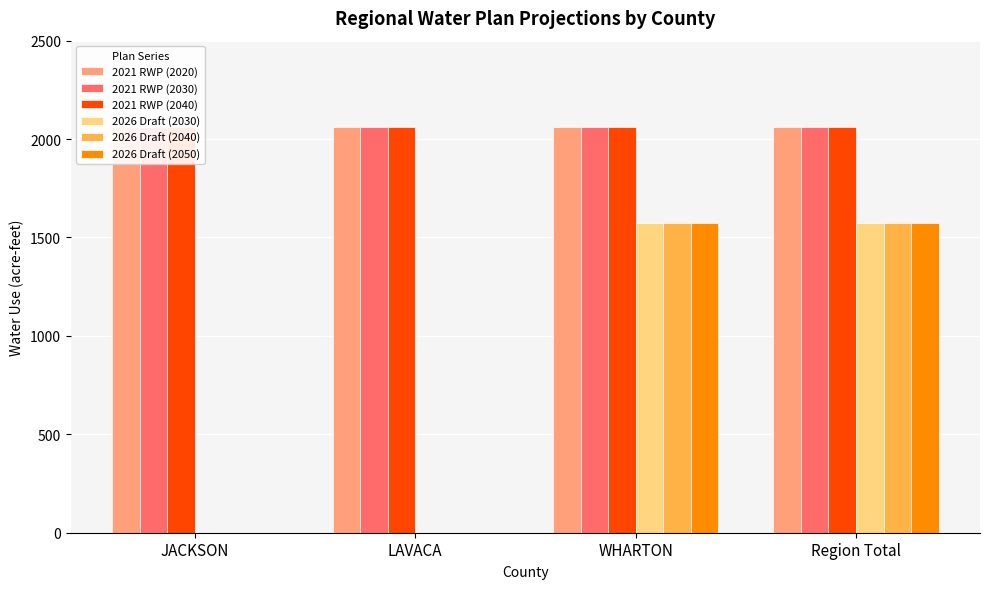

Reading left to right, transcribe all the data shown in this chart.

2021 RWP (2020): JACKSON=2060	LAVACA=2060	WHARTON=2060	Region Total=2060
2021 RWP (2030): JACKSON=2060	LAVACA=2060	WHARTON=2060	Region Total=2060
2021 RWP (2040): JACKSON=2060	LAVACA=2060	WHARTON=2060	Region Total=2060
2026 Draft (2030): JACKSON=0	LAVACA=0	WHARTON=1572	Region Total=1572
2026 Draft (2040): JACKSON=0	LAVACA=0	WHARTON=1572	Region Total=1572
2026 Draft (2050): JACKSON=0	LAVACA=0	WHARTON=1572	Region Total=1572